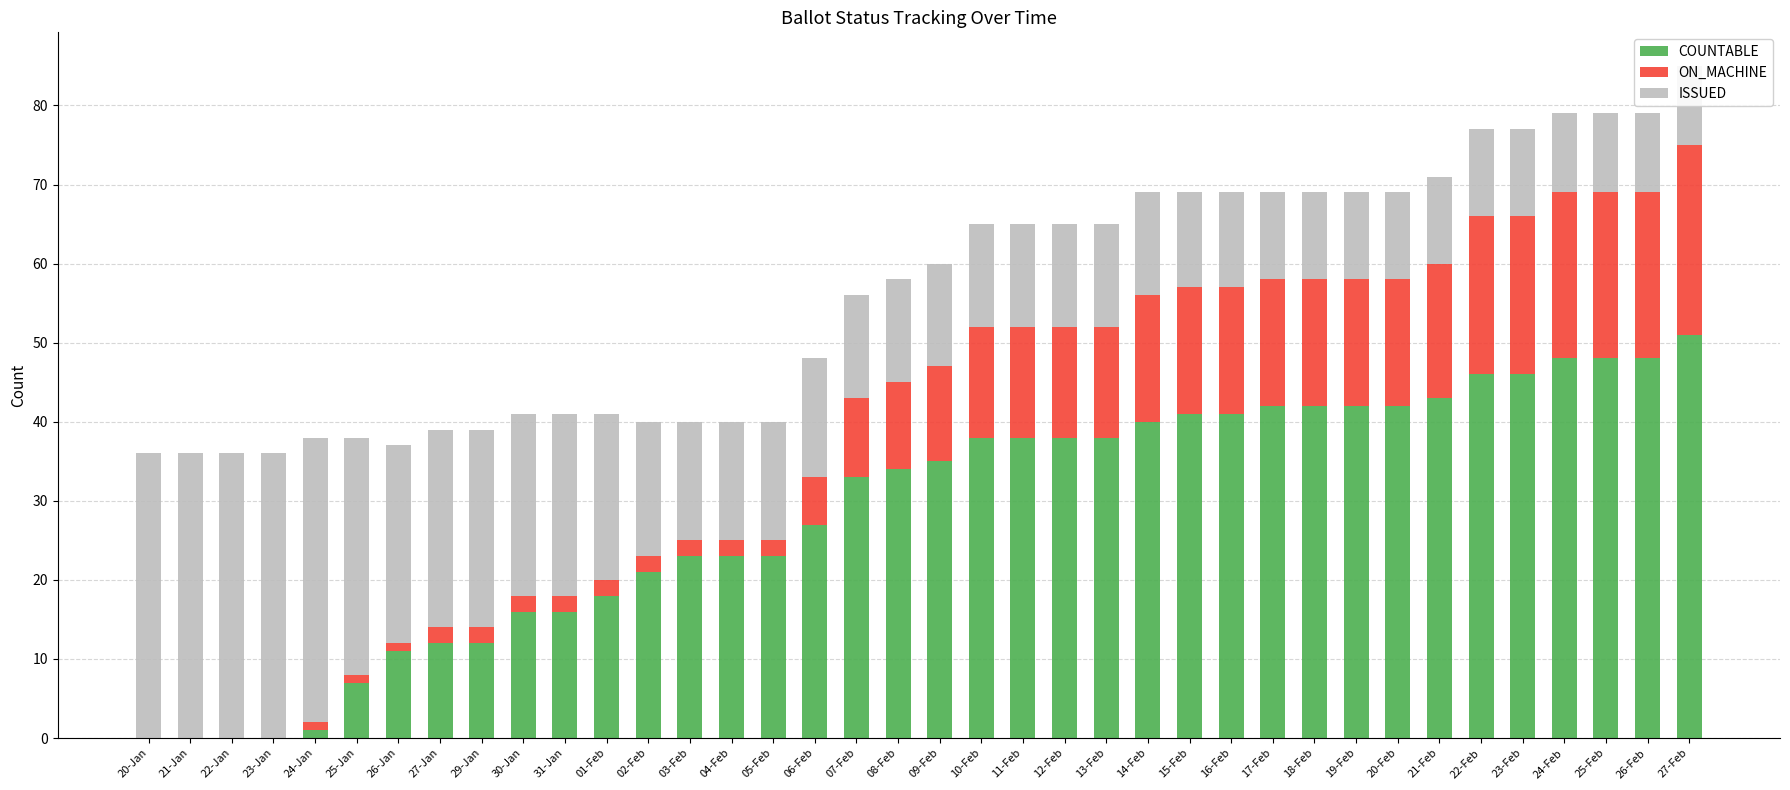

What is the total value across all series at 25-Feb?

79